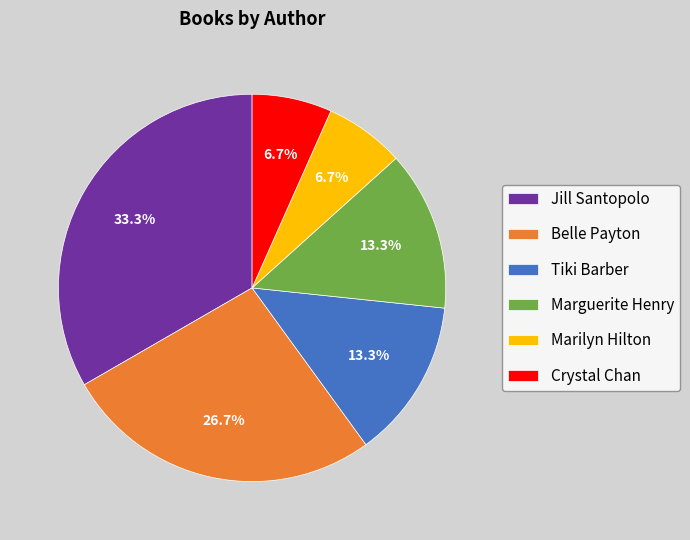

Does Belle Payton account for over 50% of the chart?

No